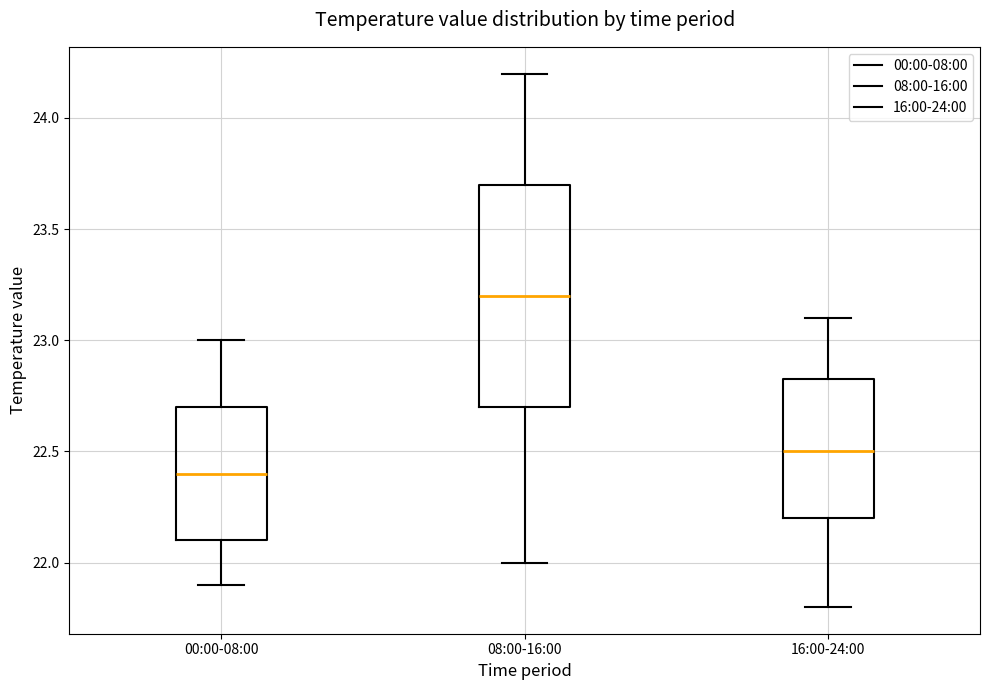

Which box has the lowest median line?

00:00-08:00